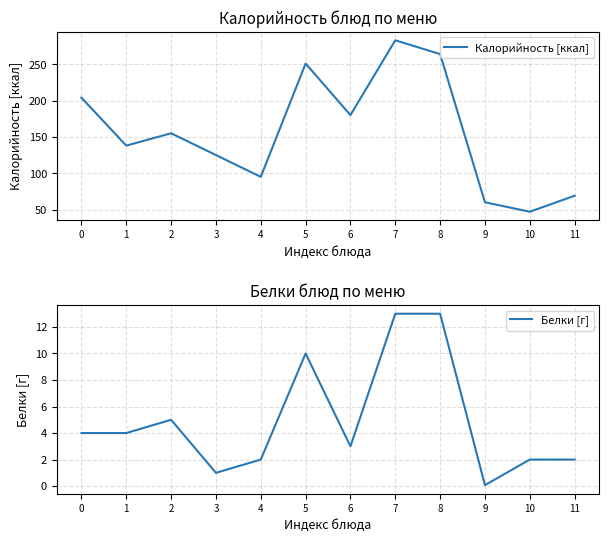

At which category does Белки [г] reach its first local valley?

3